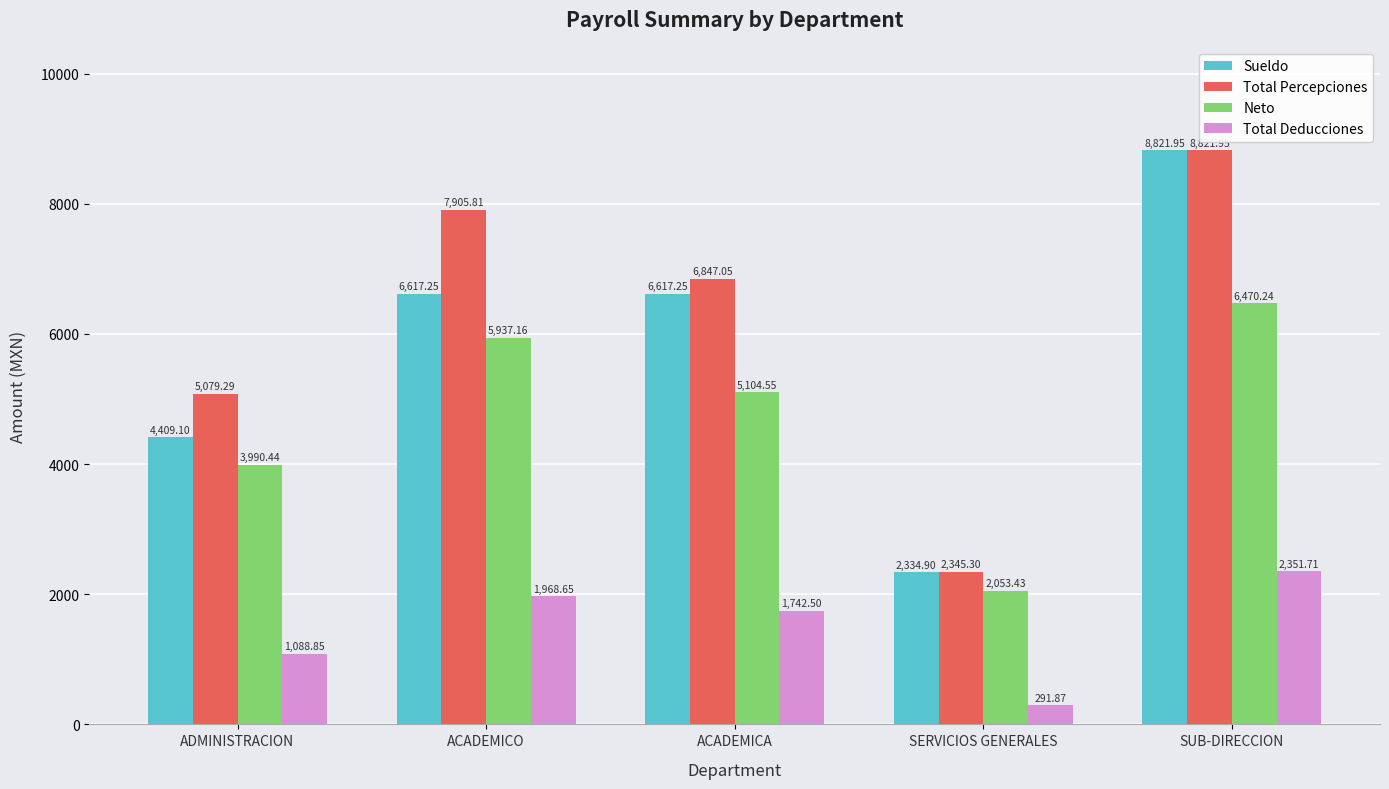

Which series changed the most between ACADEMICO and SERVICIOS GENERALES?

Total Percepciones